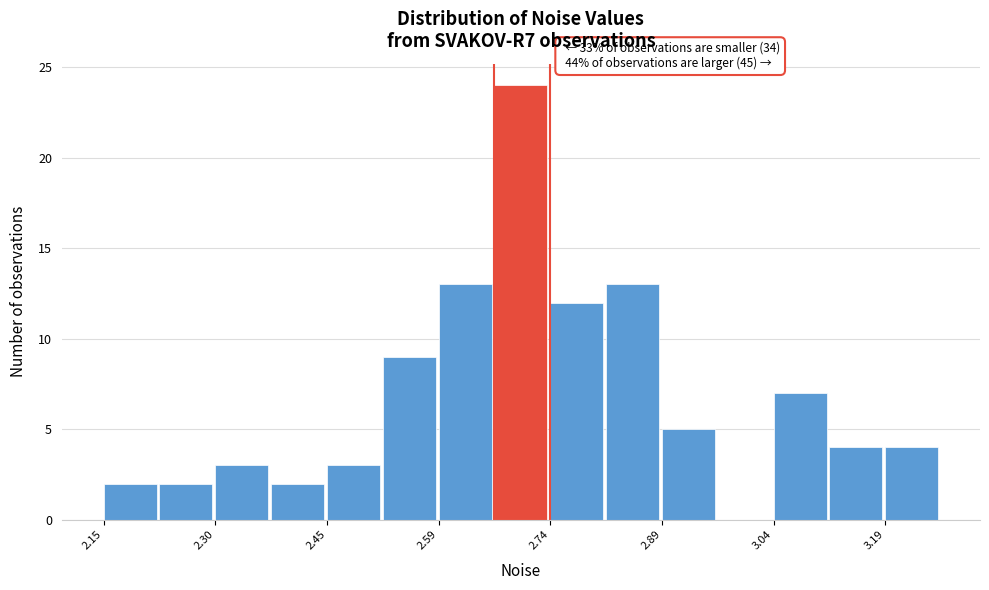

Around what value on the x-axis is the tallest bar? Give the approximate position of its centre, as read against the axis.

2.70